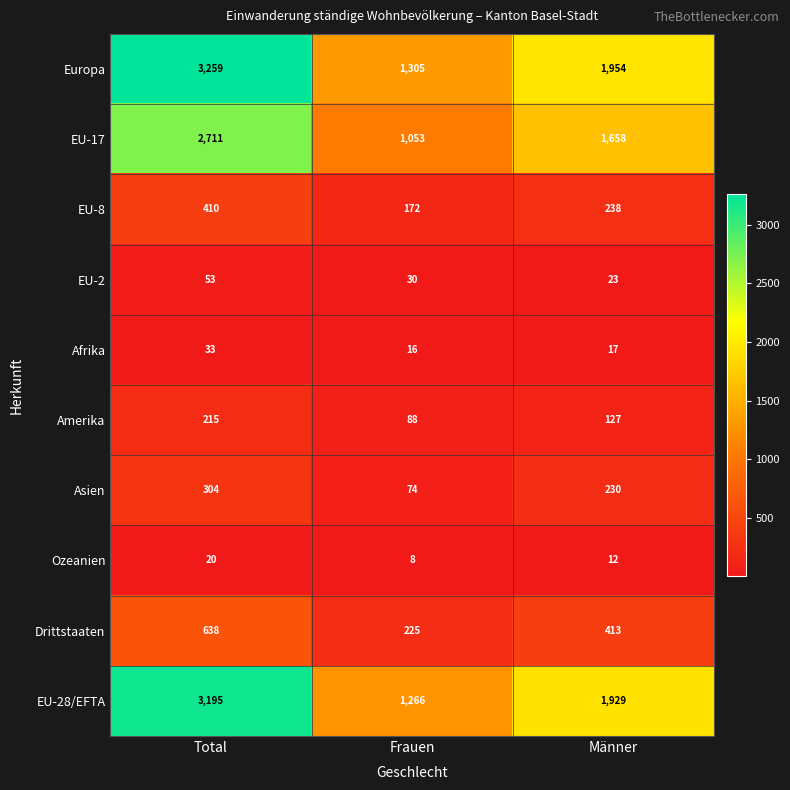

At which label is Ozeanien closest to 14?

Männer